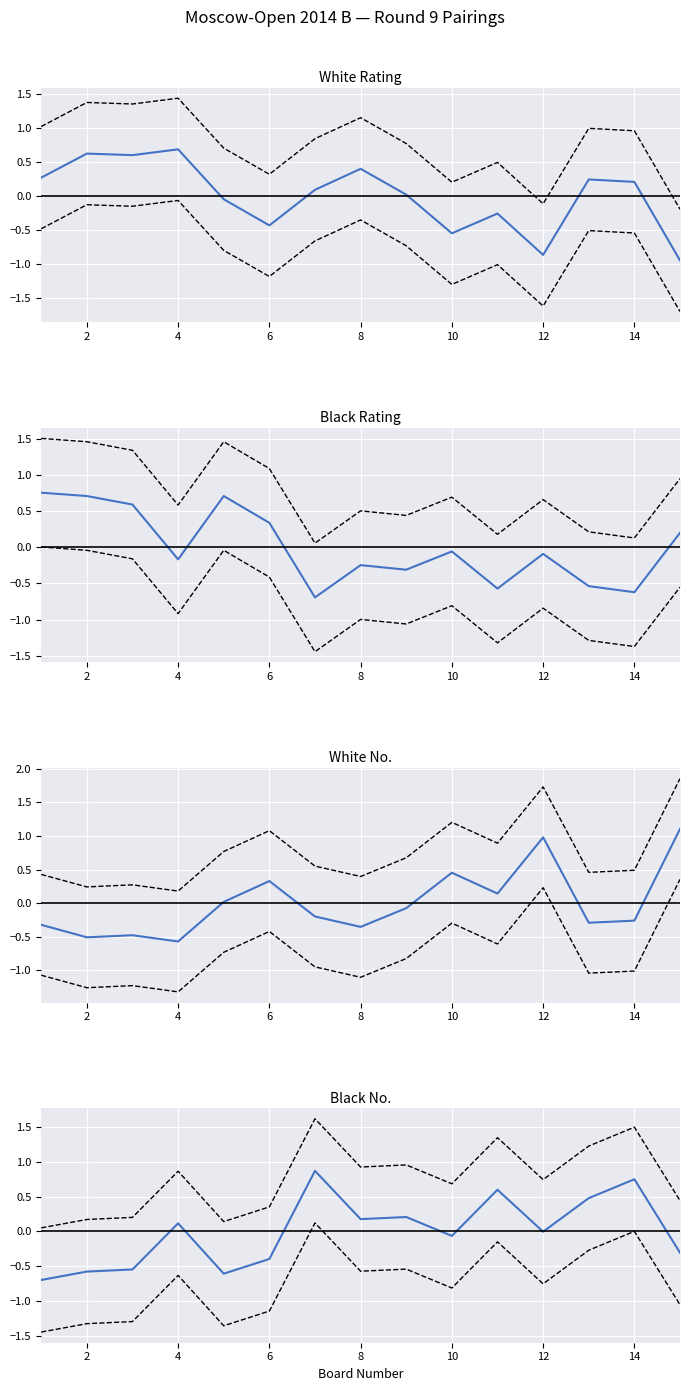

Which label corresponds to the largest value in the chart?

12